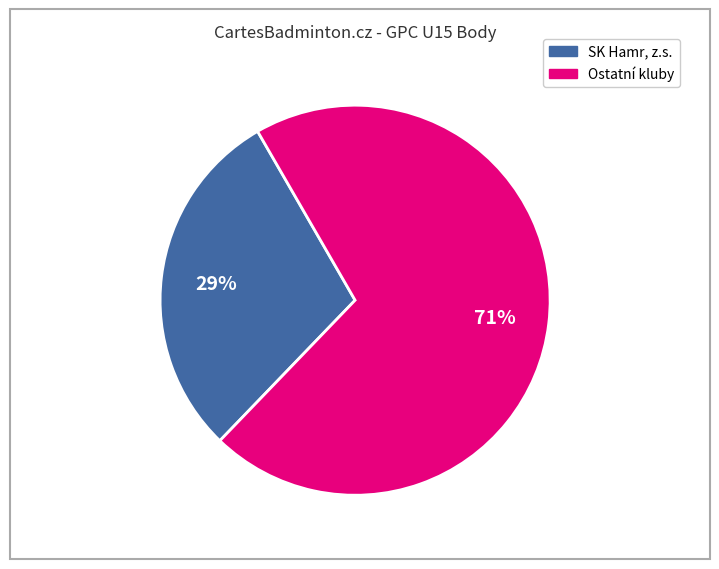

To the nearest percent, what is the average slice percentage?

50%